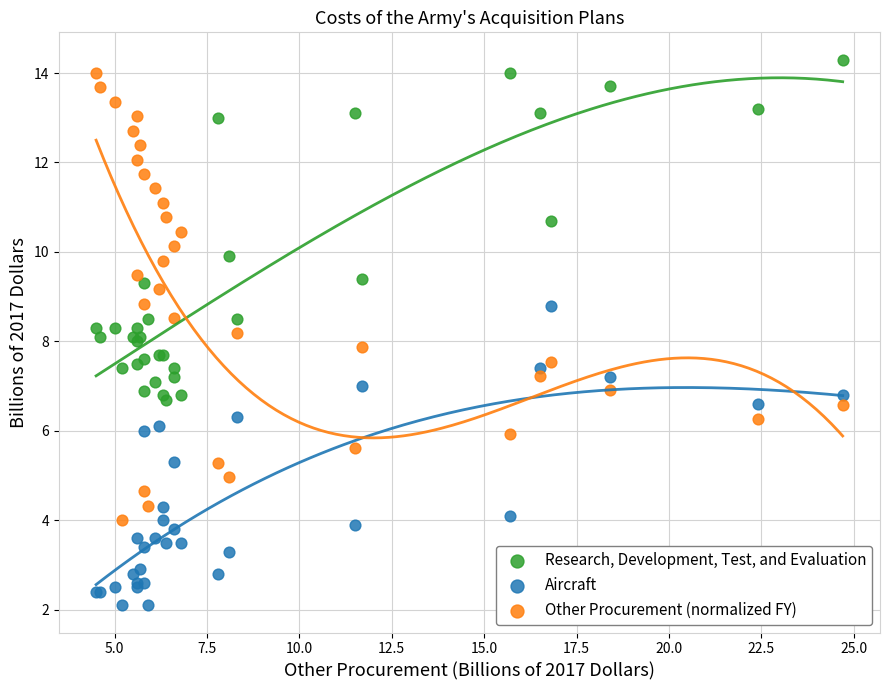

Which series contains the highest Y value?

Research, Development, Test, and Evaluation